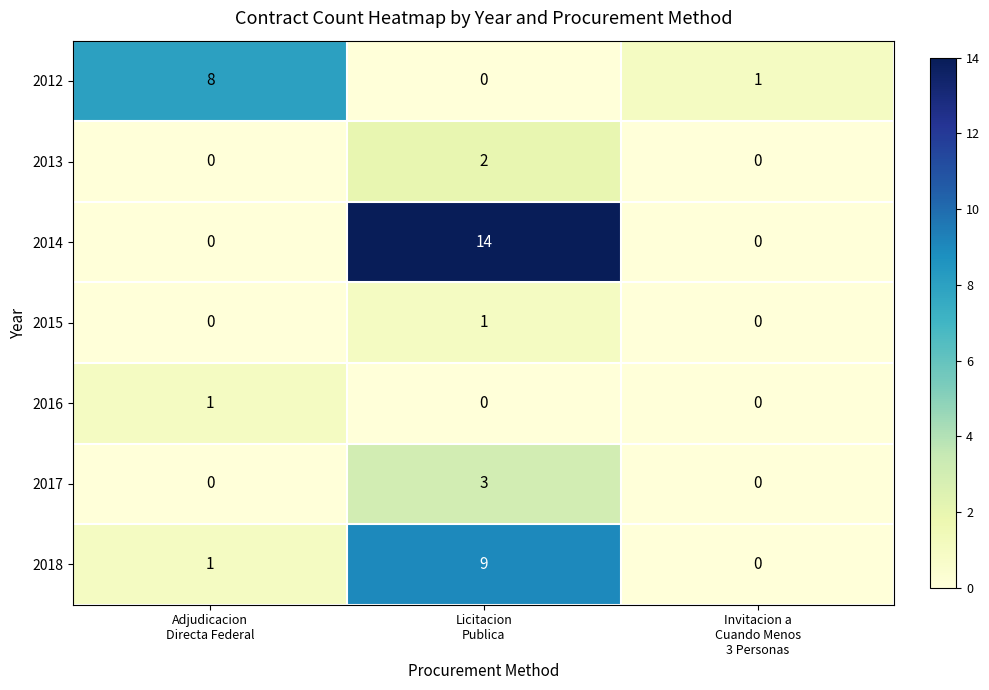

What is the average value of the 2018 series?

3